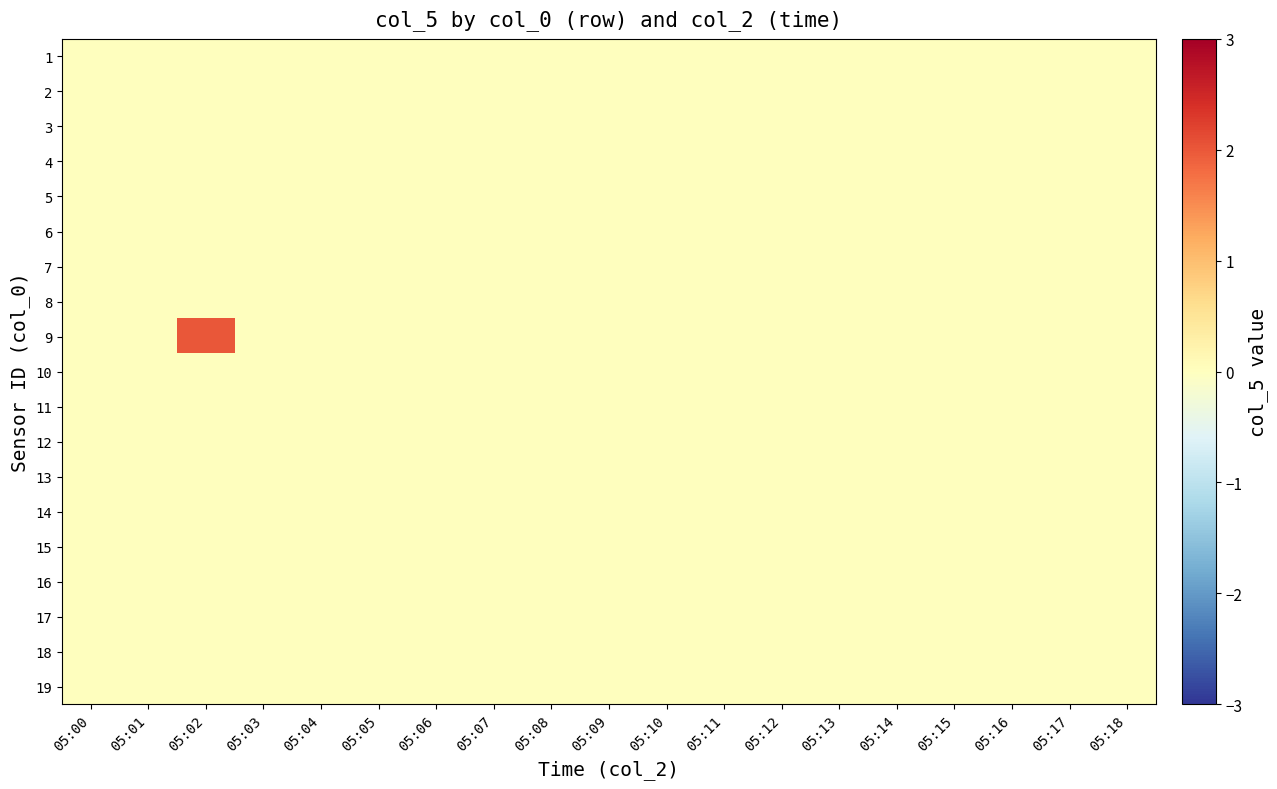

Reading right to left, transcribe all the data shown in this chart.

1: 05:18=0	05:17=0	05:16=0	05:15=0	05:14=0	05:13=0	05:12=0	05:11=0	05:10=0	05:09=0	05:08=0	05:07=0	05:06=0	05:05=0	05:04=0	05:03=0	05:02=0	05:01=0	05:00=0
2: 05:18=0	05:17=0	05:16=0	05:15=0	05:14=0	05:13=0	05:12=0	05:11=0	05:10=0	05:09=0	05:08=0	05:07=0	05:06=0	05:05=0	05:04=0	05:03=0	05:02=0	05:01=0	05:00=0
3: 05:18=0	05:17=0	05:16=0	05:15=0	05:14=0	05:13=0	05:12=0	05:11=0	05:10=0	05:09=0	05:08=0	05:07=0	05:06=0	05:05=0	05:04=0	05:03=0	05:02=0	05:01=0	05:00=0
4: 05:18=0	05:17=0	05:16=0	05:15=0	05:14=0	05:13=0	05:12=0	05:11=0	05:10=0	05:09=0	05:08=0	05:07=0	05:06=0	05:05=0	05:04=0	05:03=0	05:02=0	05:01=0	05:00=0
5: 05:18=0	05:17=0	05:16=0	05:15=0	05:14=0	05:13=0	05:12=0	05:11=0	05:10=0	05:09=0	05:08=0	05:07=0	05:06=0	05:05=0	05:04=0	05:03=0	05:02=0	05:01=0	05:00=0
6: 05:18=0	05:17=0	05:16=0	05:15=0	05:14=0	05:13=0	05:12=0	05:11=0	05:10=0	05:09=0	05:08=0	05:07=0	05:06=0	05:05=0	05:04=0	05:03=0	05:02=0	05:01=0	05:00=0
7: 05:18=0	05:17=0	05:16=0	05:15=0	05:14=0	05:13=0	05:12=0	05:11=0	05:10=0	05:09=0	05:08=0	05:07=0	05:06=0	05:05=0	05:04=0	05:03=0	05:02=0	05:01=0	05:00=0
8: 05:18=0	05:17=0	05:16=0	05:15=0	05:14=0	05:13=0	05:12=0	05:11=0	05:10=0	05:09=0	05:08=0	05:07=0	05:06=0	05:05=0	05:04=0	05:03=0	05:02=0	05:01=0	05:00=0
9: 05:18=0	05:17=0	05:16=0	05:15=0	05:14=0	05:13=0	05:12=0	05:11=0	05:10=0	05:09=0	05:08=0	05:07=0	05:06=0	05:05=0	05:04=0	05:03=0	05:02=2	05:01=0	05:00=0
10: 05:18=0	05:17=0	05:16=0	05:15=0	05:14=0	05:13=0	05:12=0	05:11=0	05:10=0	05:09=0	05:08=0	05:07=0	05:06=0	05:05=0	05:04=0	05:03=0	05:02=0	05:01=0	05:00=0
11: 05:18=0	05:17=0	05:16=0	05:15=0	05:14=0	05:13=0	05:12=0	05:11=0	05:10=0	05:09=0	05:08=0	05:07=0	05:06=0	05:05=0	05:04=0	05:03=0	05:02=0	05:01=0	05:00=0
12: 05:18=0	05:17=0	05:16=0	05:15=0	05:14=0	05:13=0	05:12=0	05:11=0	05:10=0	05:09=0	05:08=0	05:07=0	05:06=0	05:05=0	05:04=0	05:03=0	05:02=0	05:01=0	05:00=0
13: 05:18=0	05:17=0	05:16=0	05:15=0	05:14=0	05:13=0	05:12=0	05:11=0	05:10=0	05:09=0	05:08=0	05:07=0	05:06=0	05:05=0	05:04=0	05:03=0	05:02=0	05:01=0	05:00=0
14: 05:18=0	05:17=0	05:16=0	05:15=0	05:14=0	05:13=0	05:12=0	05:11=0	05:10=0	05:09=0	05:08=0	05:07=0	05:06=0	05:05=0	05:04=0	05:03=0	05:02=0	05:01=0	05:00=0
15: 05:18=0	05:17=0	05:16=0	05:15=0	05:14=0	05:13=0	05:12=0	05:11=0	05:10=0	05:09=0	05:08=0	05:07=0	05:06=0	05:05=0	05:04=0	05:03=0	05:02=0	05:01=0	05:00=0
16: 05:18=0	05:17=0	05:16=0	05:15=0	05:14=0	05:13=0	05:12=0	05:11=0	05:10=0	05:09=0	05:08=0	05:07=0	05:06=0	05:05=0	05:04=0	05:03=0	05:02=0	05:01=0	05:00=0
17: 05:18=0	05:17=0	05:16=0	05:15=0	05:14=0	05:13=0	05:12=0	05:11=0	05:10=0	05:09=0	05:08=0	05:07=0	05:06=0	05:05=0	05:04=0	05:03=0	05:02=0	05:01=0	05:00=0
18: 05:18=0	05:17=0	05:16=0	05:15=0	05:14=0	05:13=0	05:12=0	05:11=0	05:10=0	05:09=0	05:08=0	05:07=0	05:06=0	05:05=0	05:04=0	05:03=0	05:02=0	05:01=0	05:00=0
19: 05:18=0	05:17=0	05:16=0	05:15=0	05:14=0	05:13=0	05:12=0	05:11=0	05:10=0	05:09=0	05:08=0	05:07=0	05:06=0	05:05=0	05:04=0	05:03=0	05:02=0	05:01=0	05:00=0